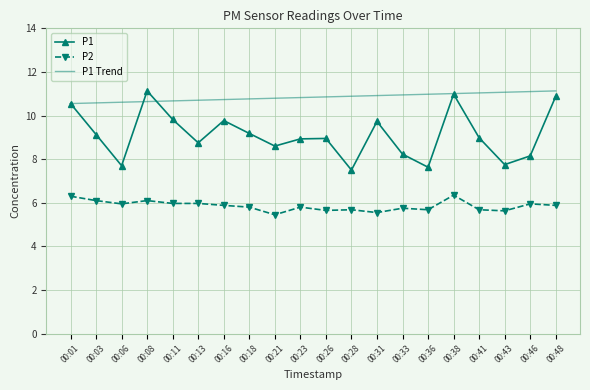

Rank the series at 00:16 from highest to lowest value.

P1 Trend, P1, P2